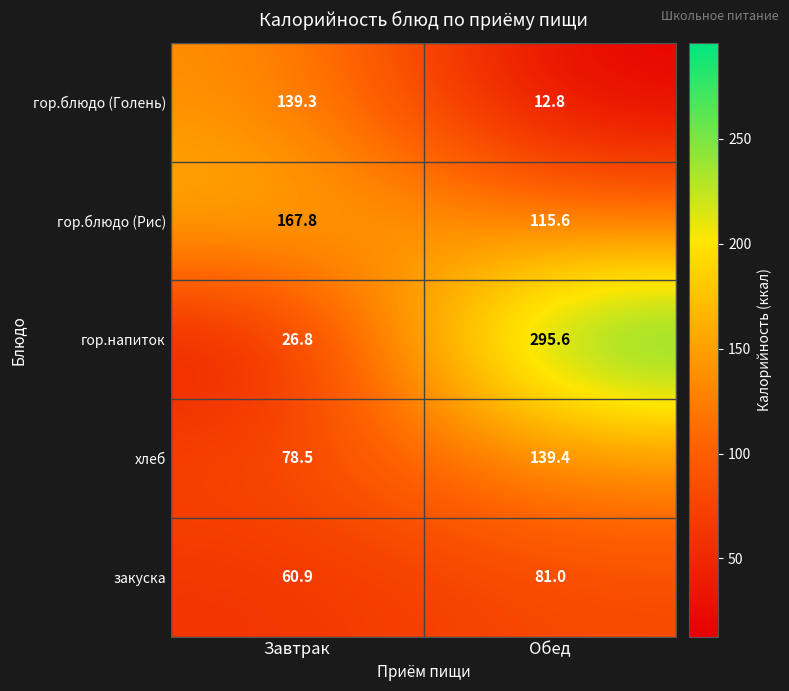

Reading left to right, what are all the values shown in this chart?

гор.блюдо (Голень): 139.3	12.8
гор.блюдо (Рис): 167.8	115.6
гор.напиток: 26.8	295.6
хлеб: 78.5	139.4
закуска: 60.9	81.0